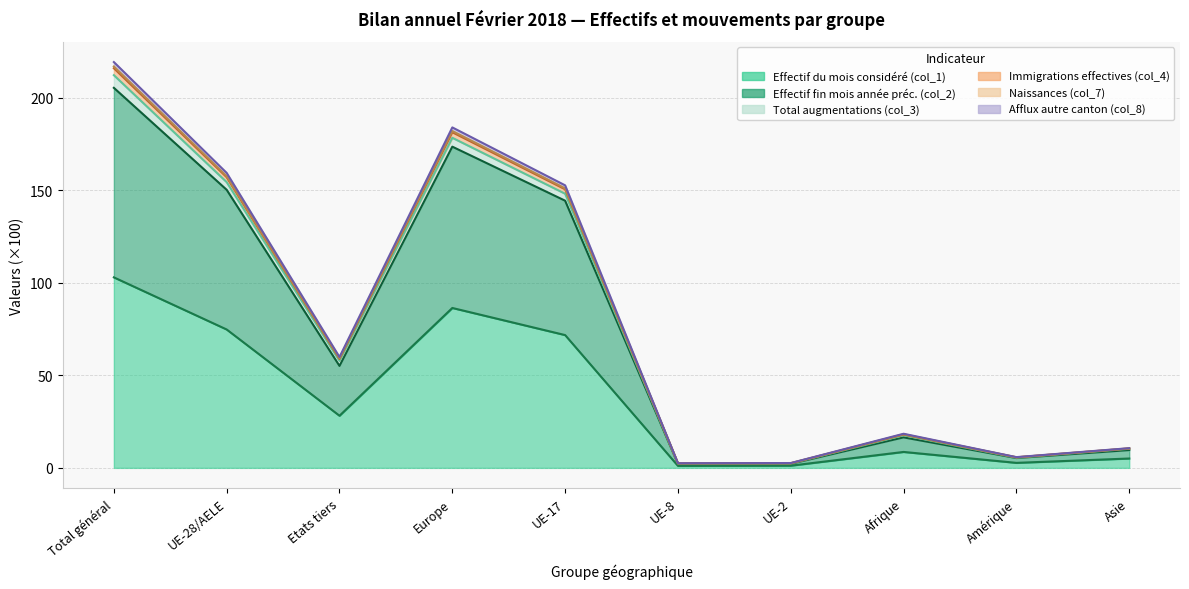

At which label does Effectif fin mois année préc. (col_2) reach its peak?

Total général